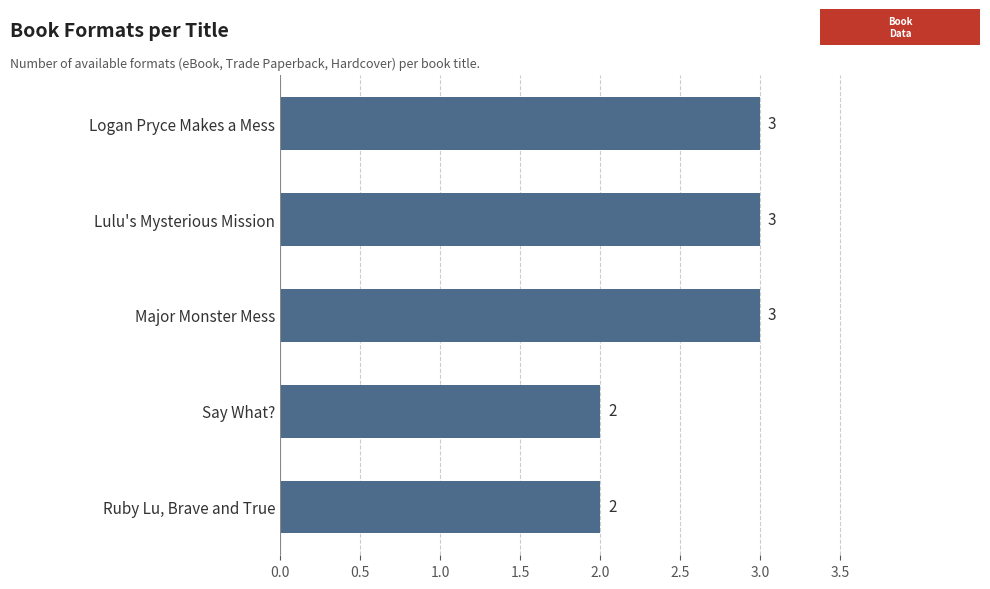

How many bars are there in total?

5